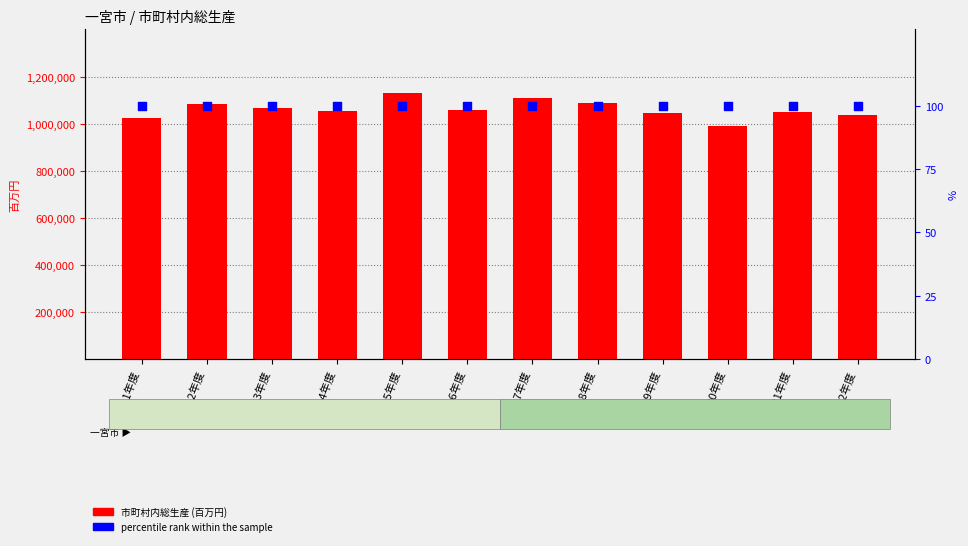

What are all the series names shown in the legend?

市町村内総生産, percentile rank within the sample